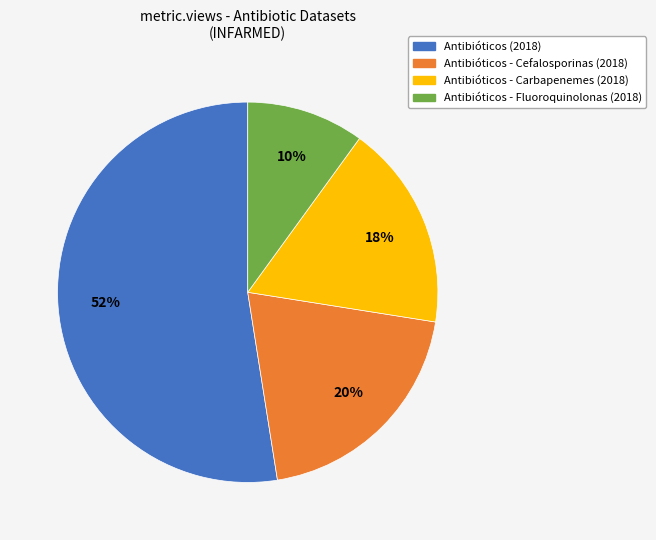

Is there any slice that represents more than half of the pie?

Yes